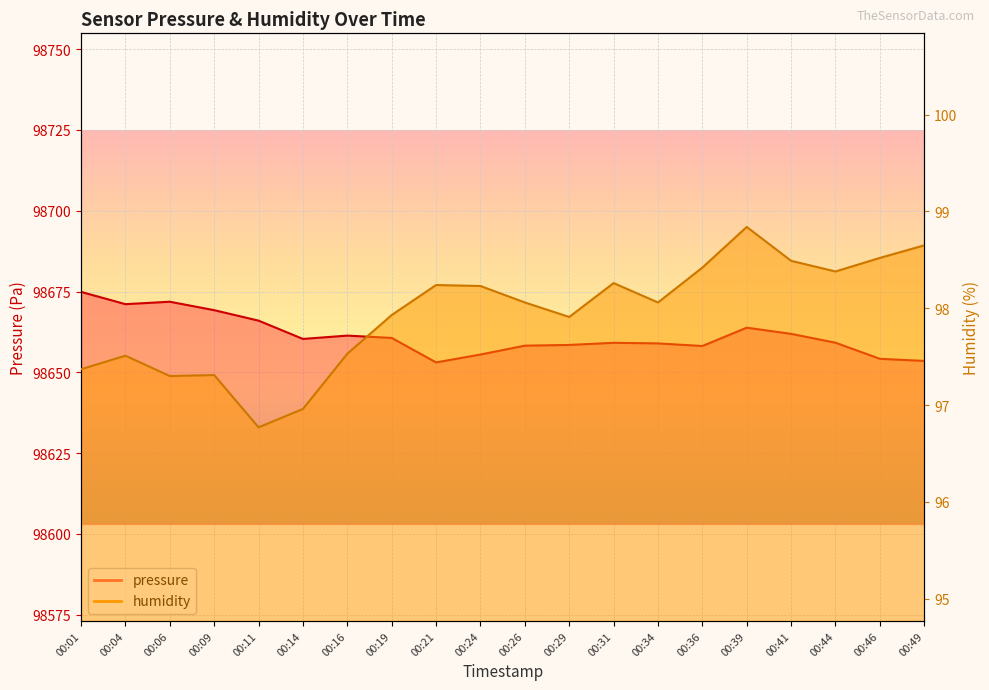

Where is the first local maximum for pressure?

00:06